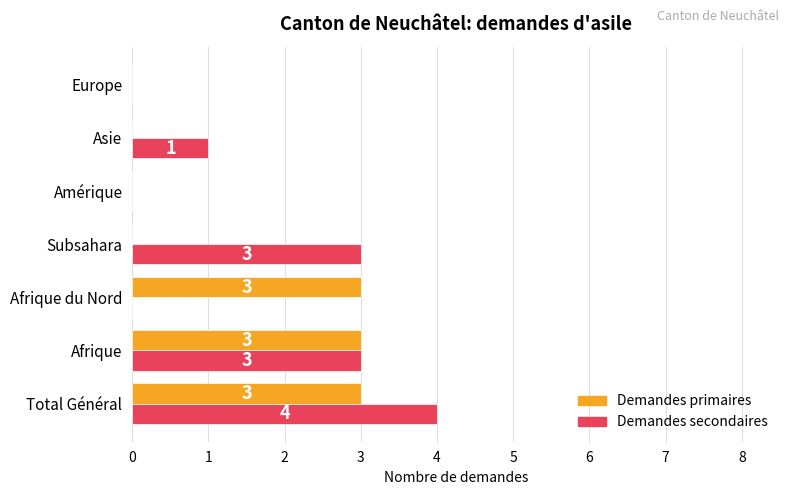

What is the sum of all Demandes secondaires values?

11